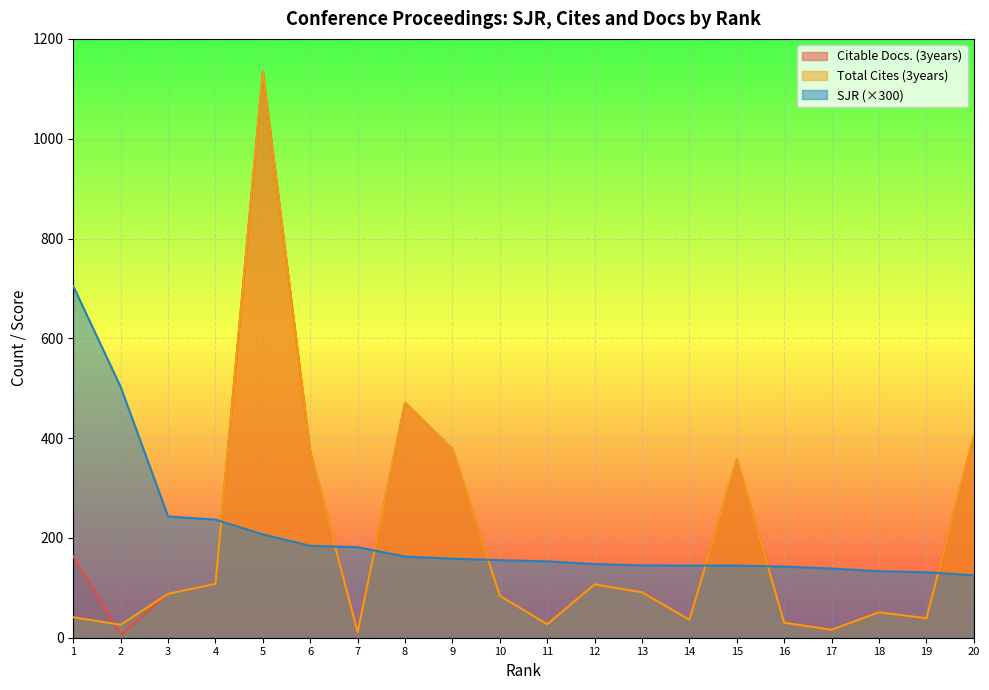

How many interior local peaks does the Total Cites (3years) series have?

5